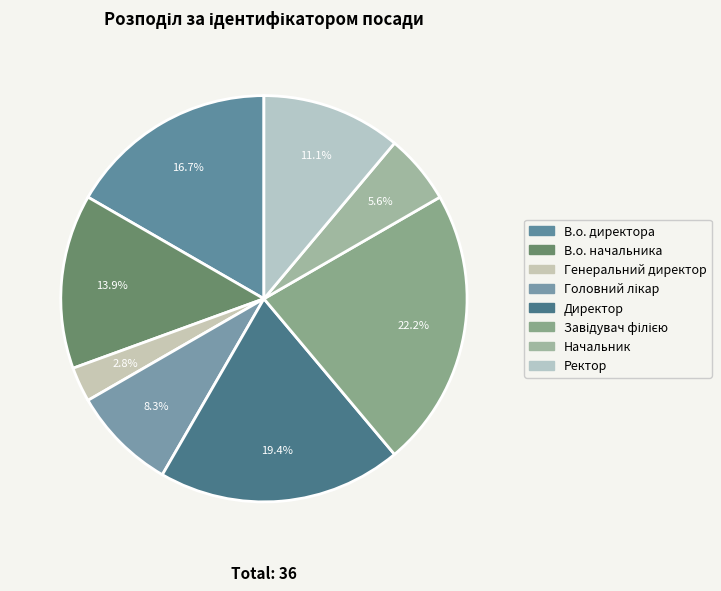

What percentage is the Завідувач філією slice, to the nearest percent?

22%